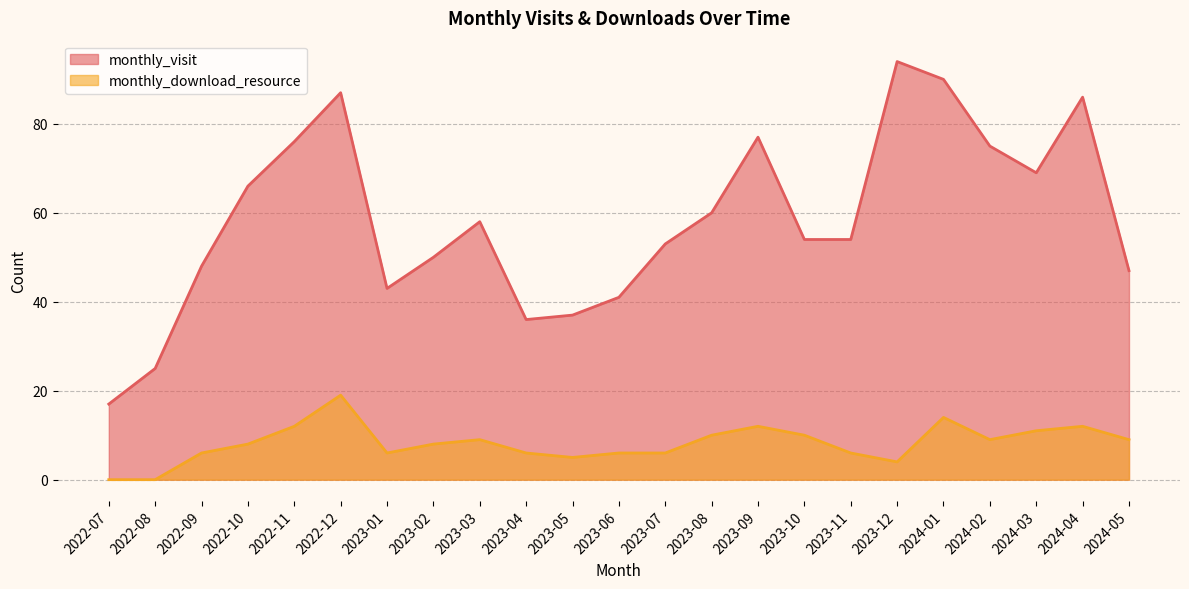

True or false: monthly_download_resource has more than 0 points higher than both neighbors.

True